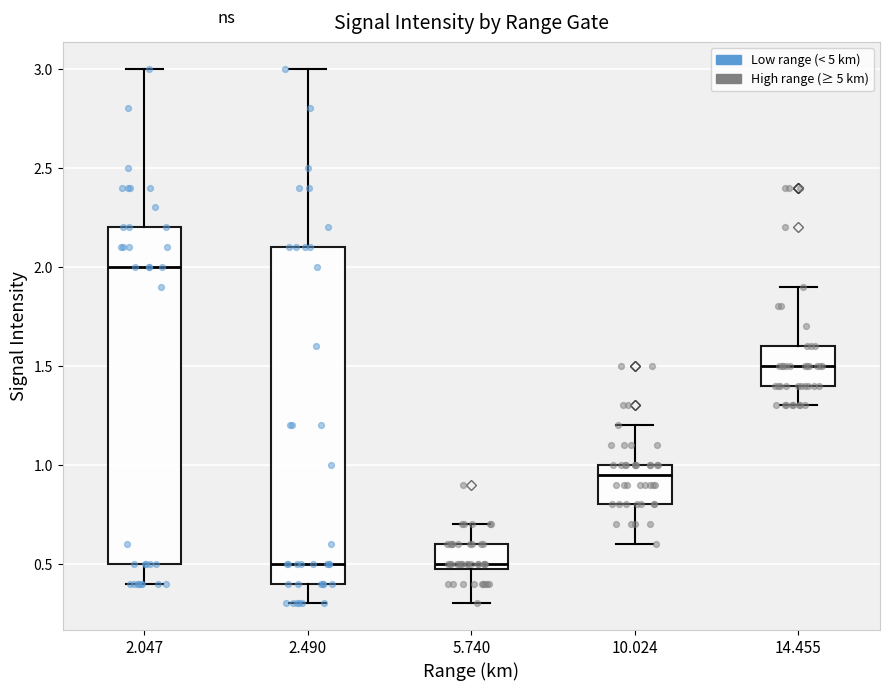

Which box has the highest median line?

2.047